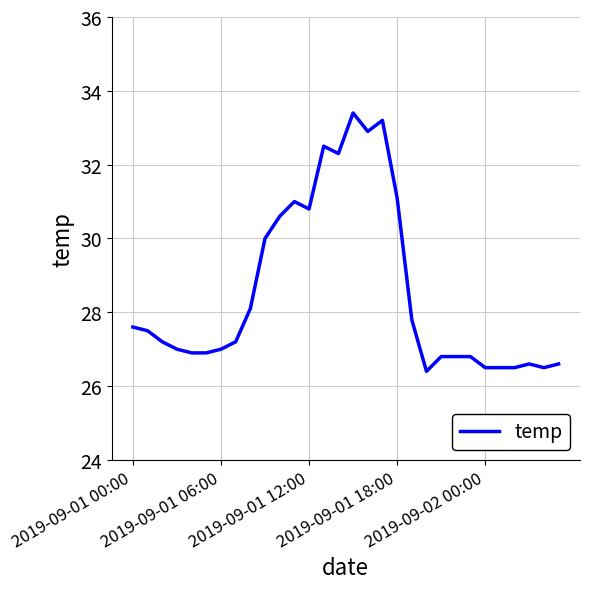

What is the minimum value shown in the chart?

26.4